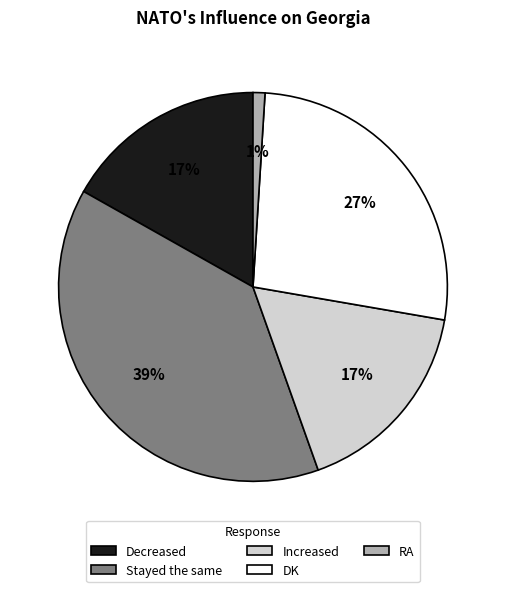

Is there a majority slice in this chart?

No